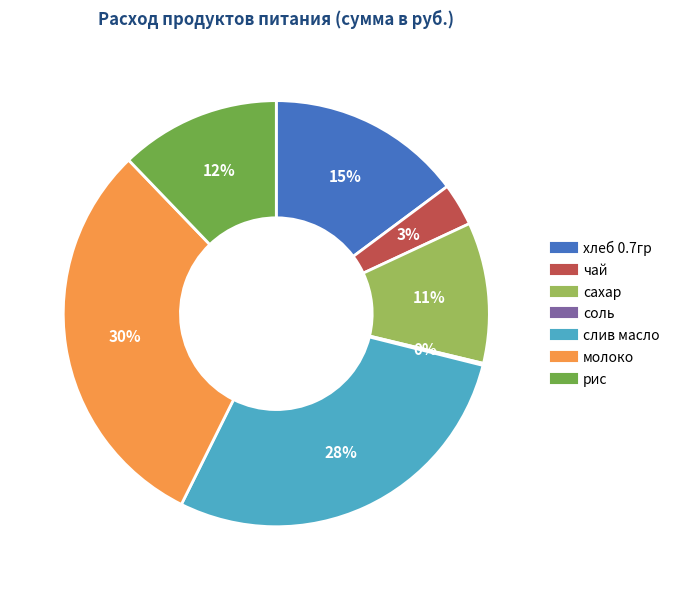

To the nearest percent, what portion does слив масло represent?

28%